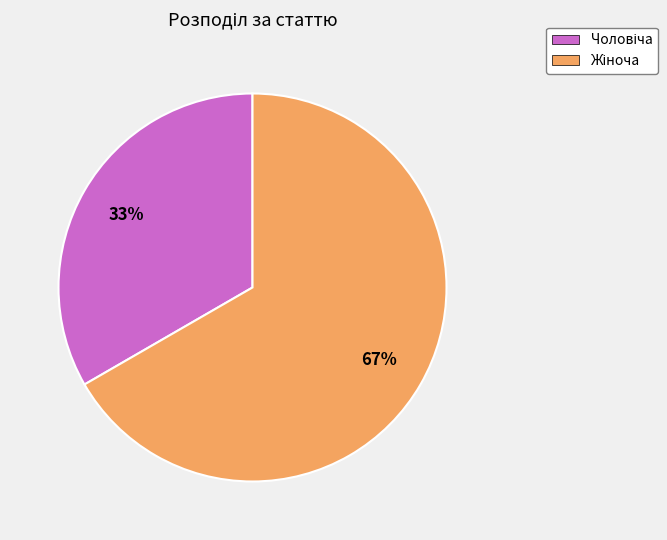

Is there any slice that represents more than half of the pie?

Yes